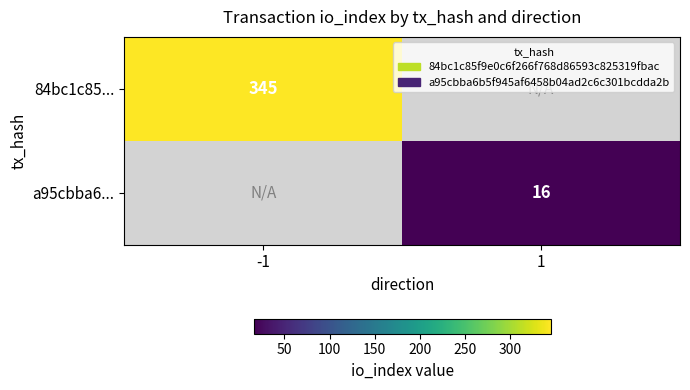

True or false: 84bc1c85... has a value of 161.9 at -1.

False